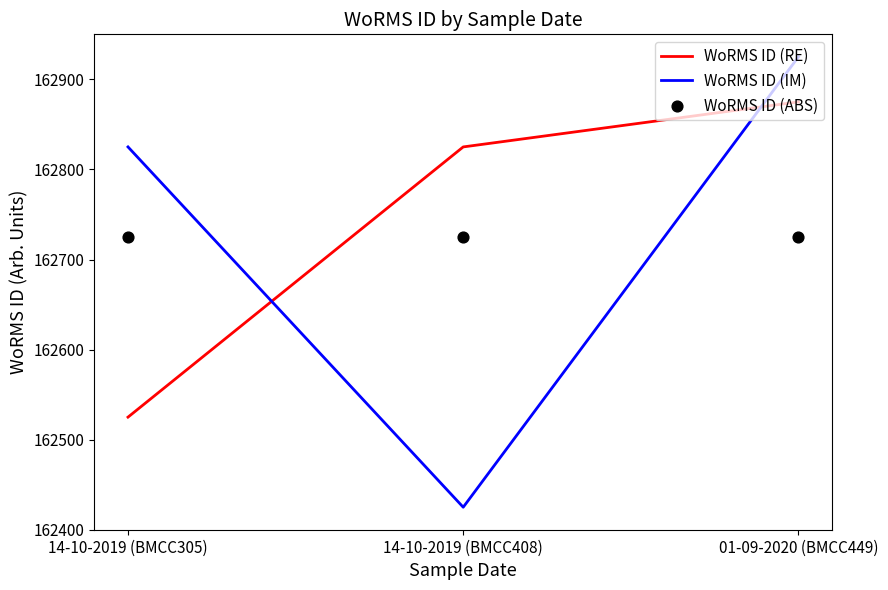

What are all the series names shown in the legend?

WoRMS ID (RE), WoRMS ID (IM), WoRMS ID (ABS)